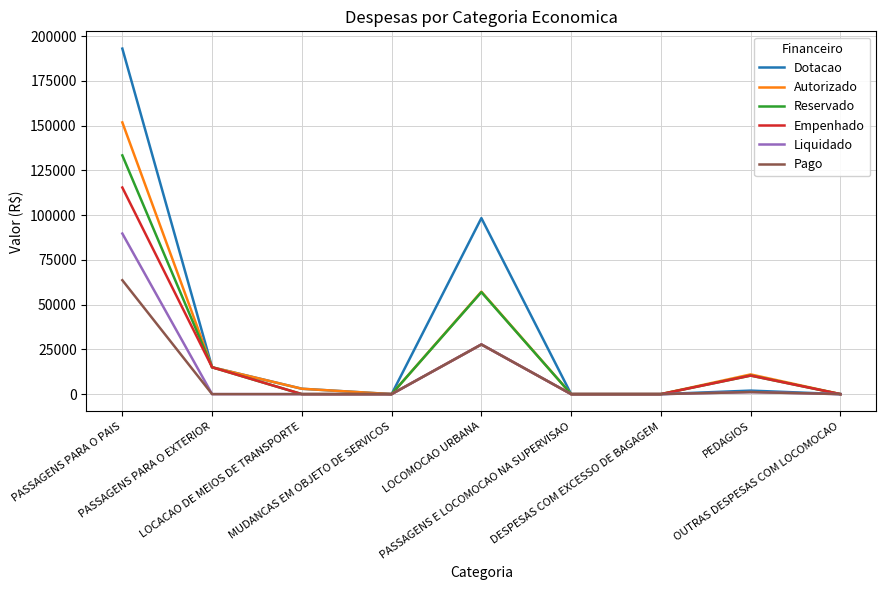

What is the greatest value displayed?

193100.0